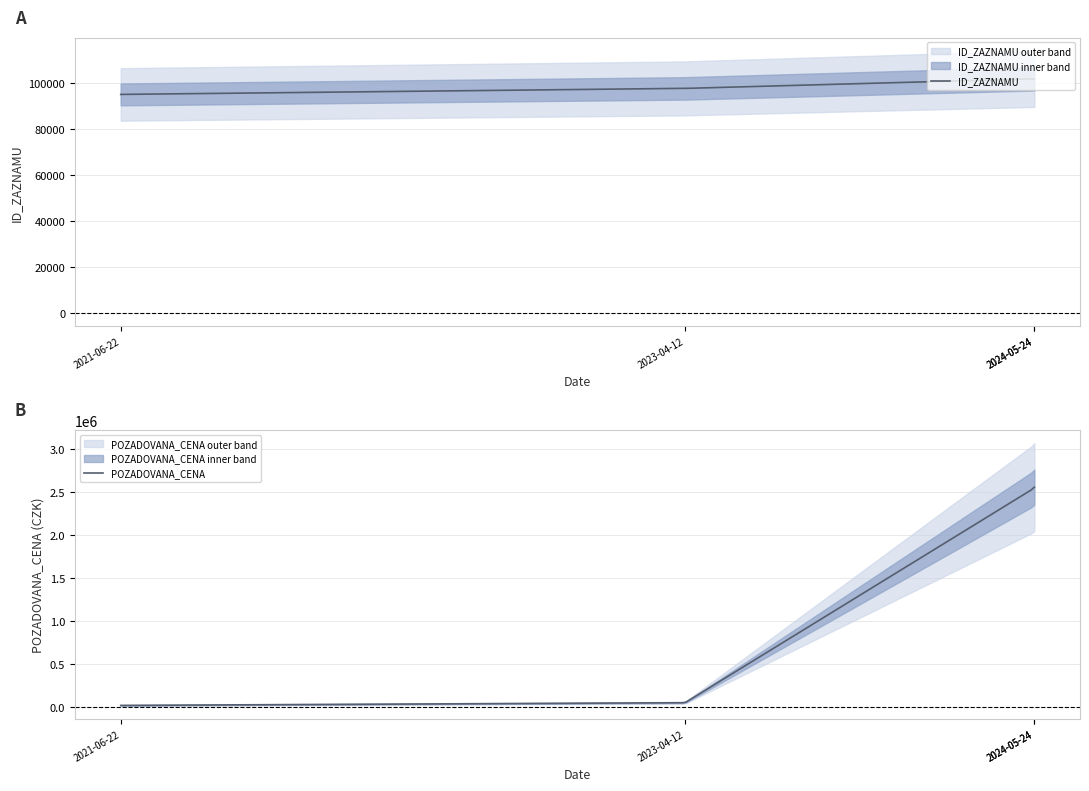

The value of POZADOVANA_CENA at 2024-05-24 is 2544000. True or false?

True